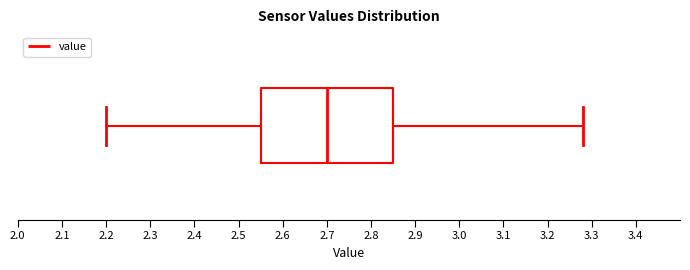

Read this box plot against the x-axis: the position of the median line, the range covered by the box, and the ends of both whiskers. The values are not printed on the chart, so give them approximately, as read against the axis.

median 2.70, box 2.55 to 2.85, whiskers 2.20 to 3.28